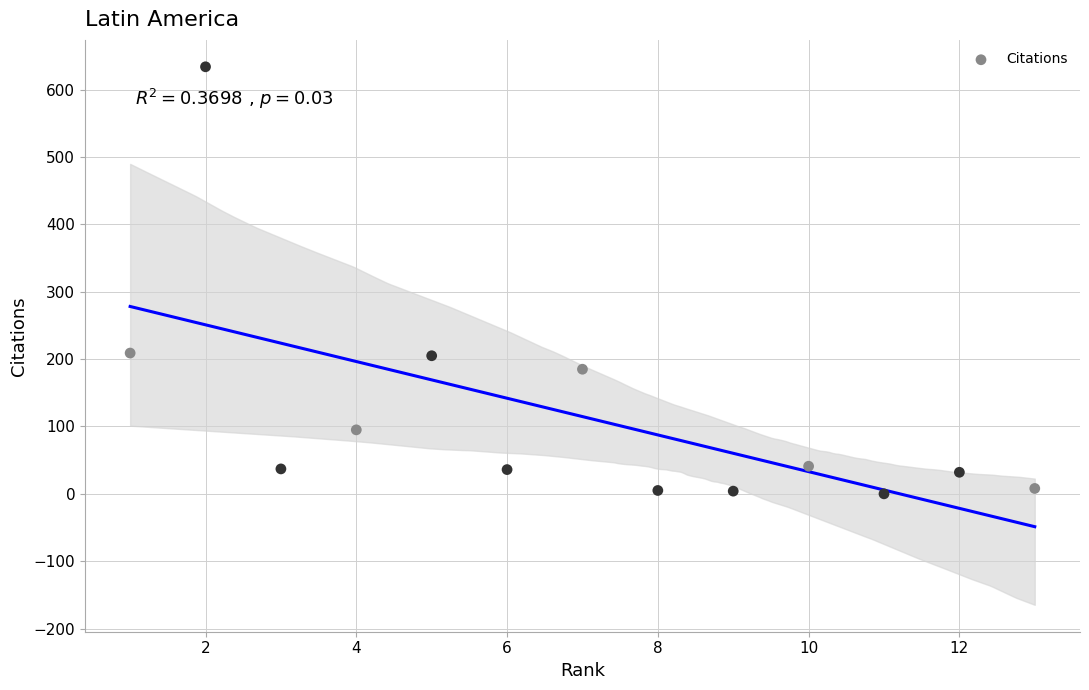

What is the range of Y values (max minus min)?

634